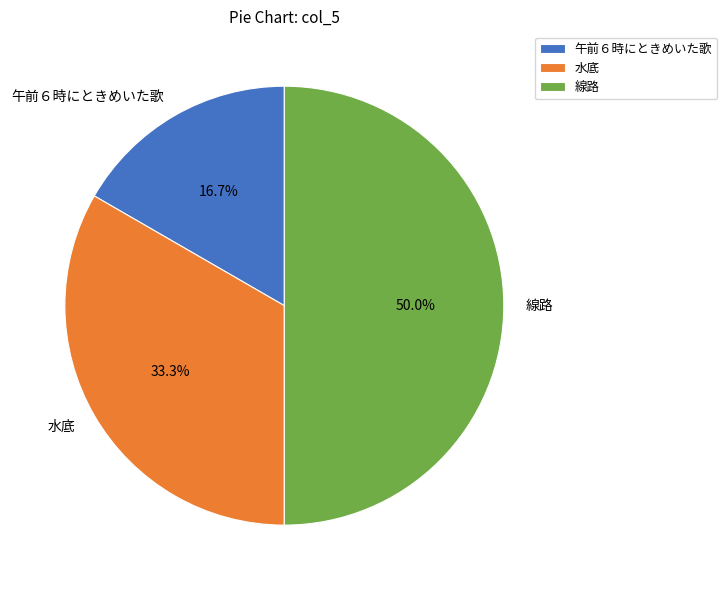

Between 水底 and 線路, which is larger?

線路